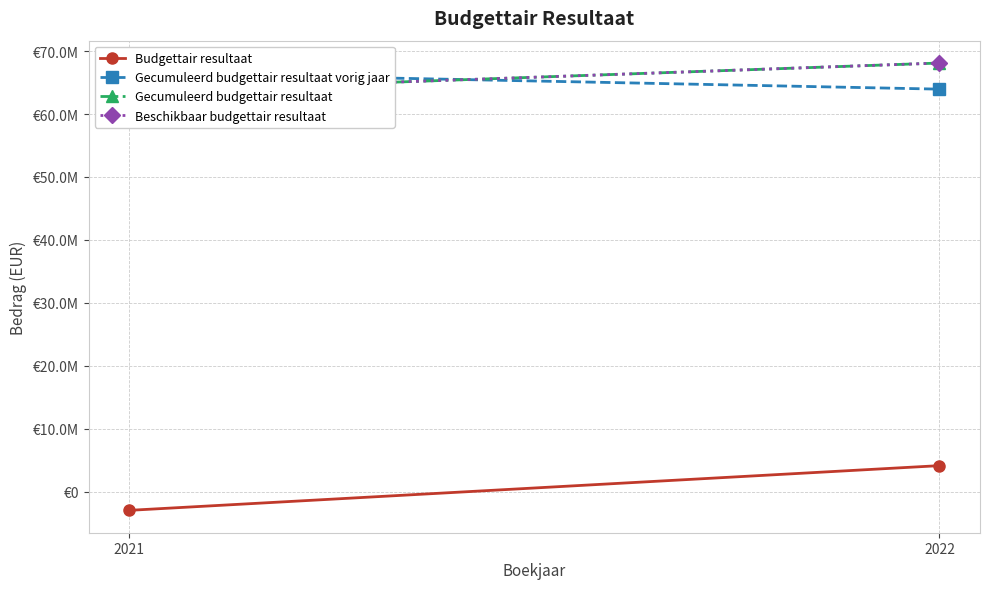

Reading right to left, extract all data points from this chart.

Budgettair resultaat: 4146546.0	-2956910.7
Gecumuleerd budgettair resultaat vorig jaar: 63951469.9	66542734.1
Gecumuleerd budgettair resultaat: 68098015.9	63585823.5
Beschikbaar budgettair resultaat: 68098015.9	63585823.5